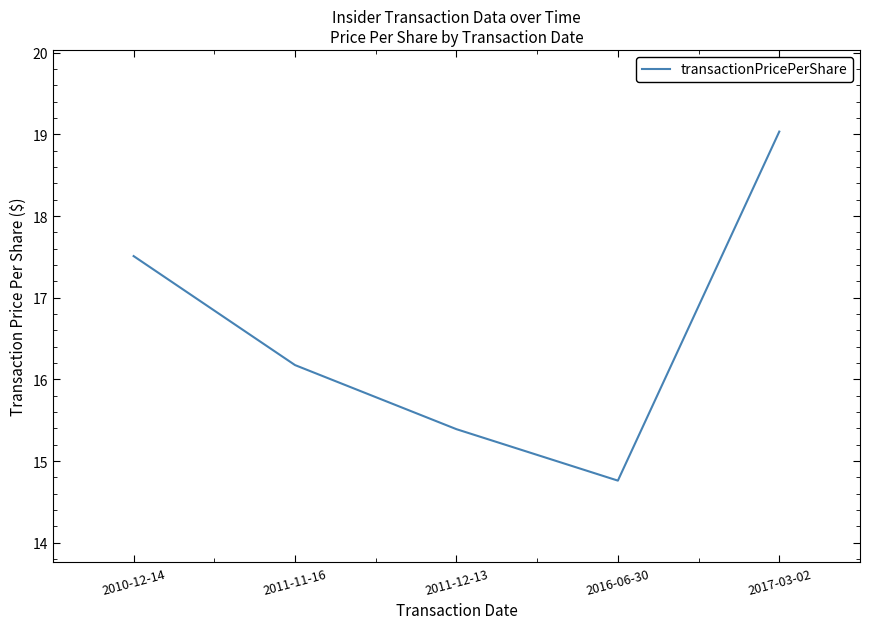

Is it true that the value at 2016-06-30 is 14.8?

True